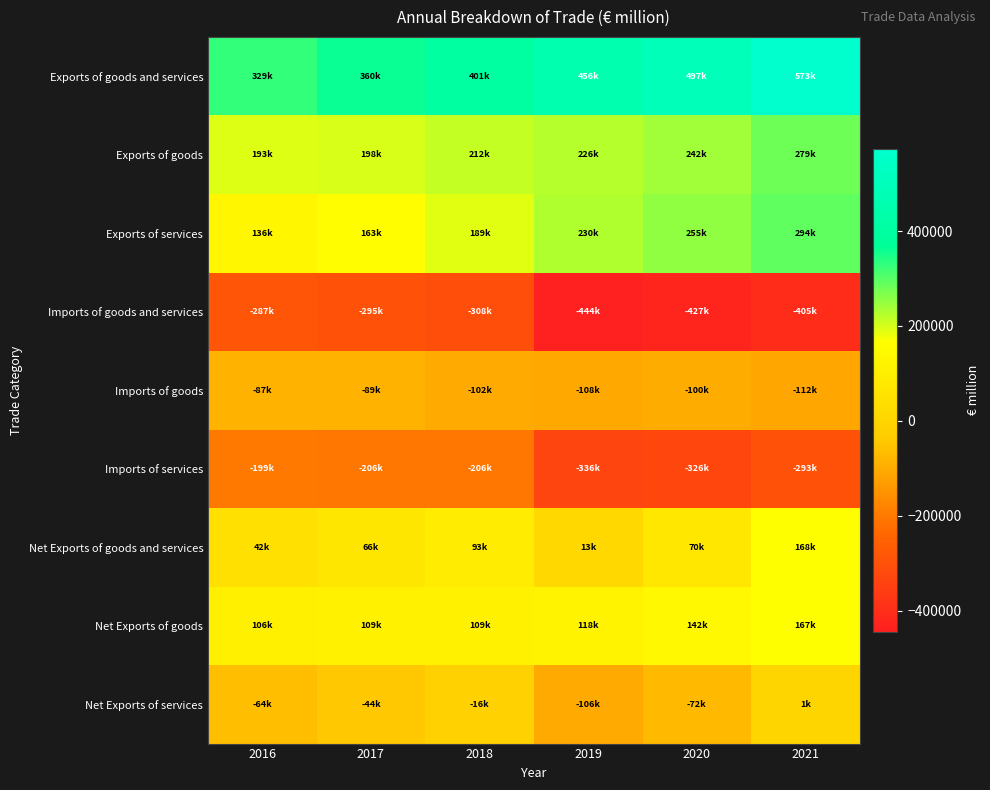

Which category has the lowest value across all series?

2019